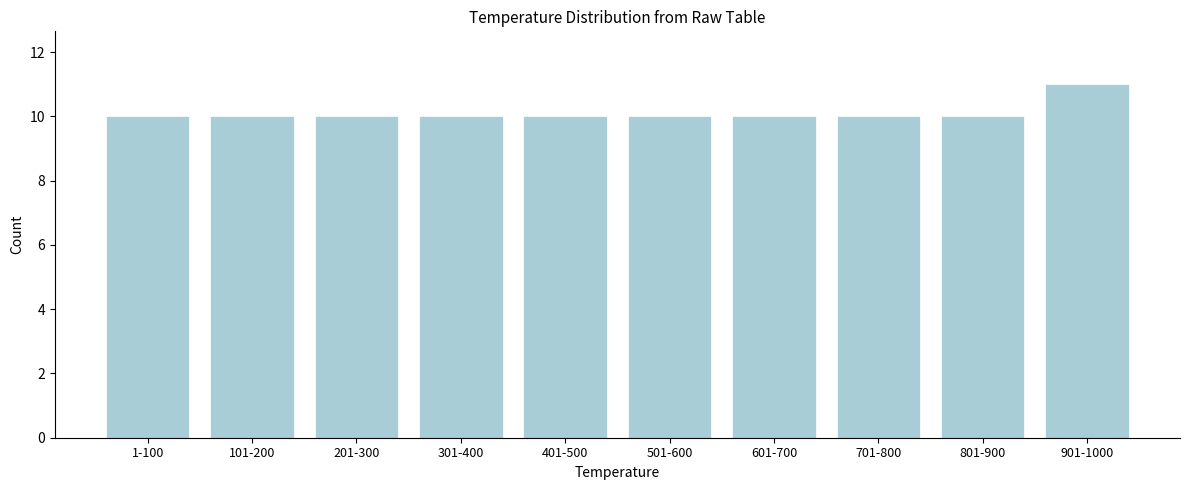

Reading left to right, what are all the values shown in this chart?

1-100=10	101-200=10	201-300=10	301-400=10	401-500=10	501-600=10	601-700=10	701-800=10	801-900=10	901-1000=11